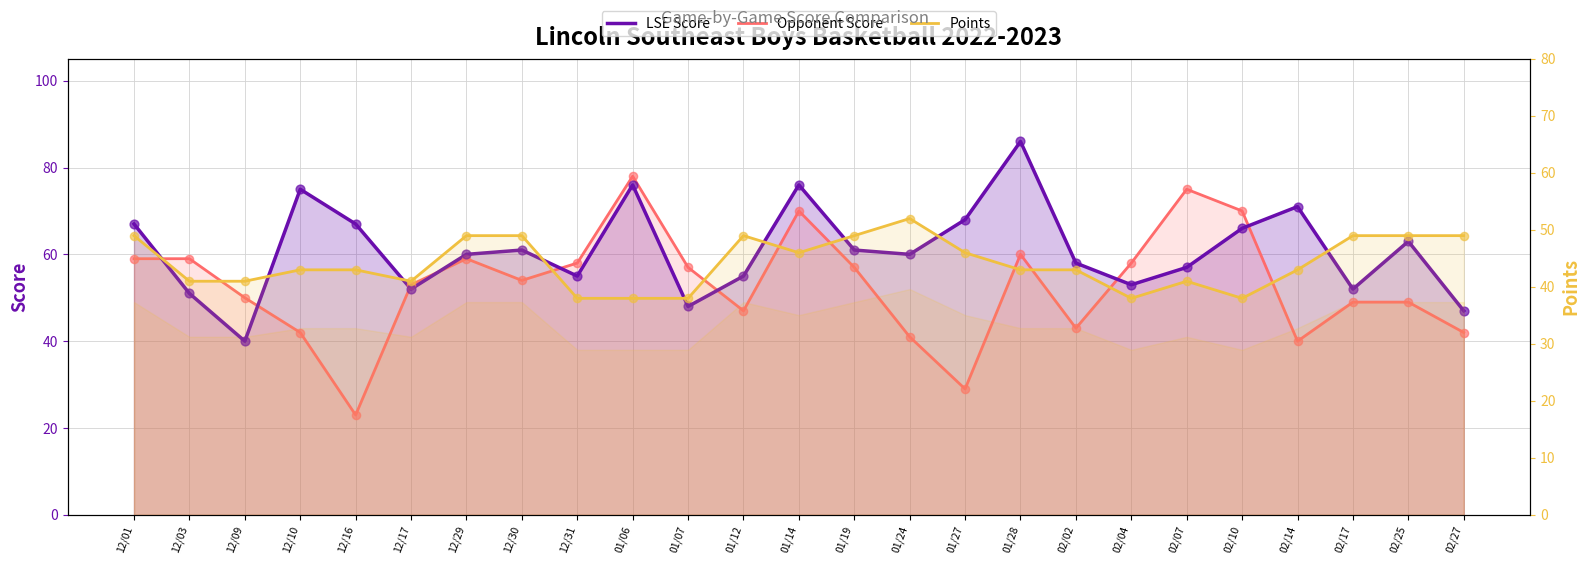

Which series has the widest spread of Y values?

Opponent Score